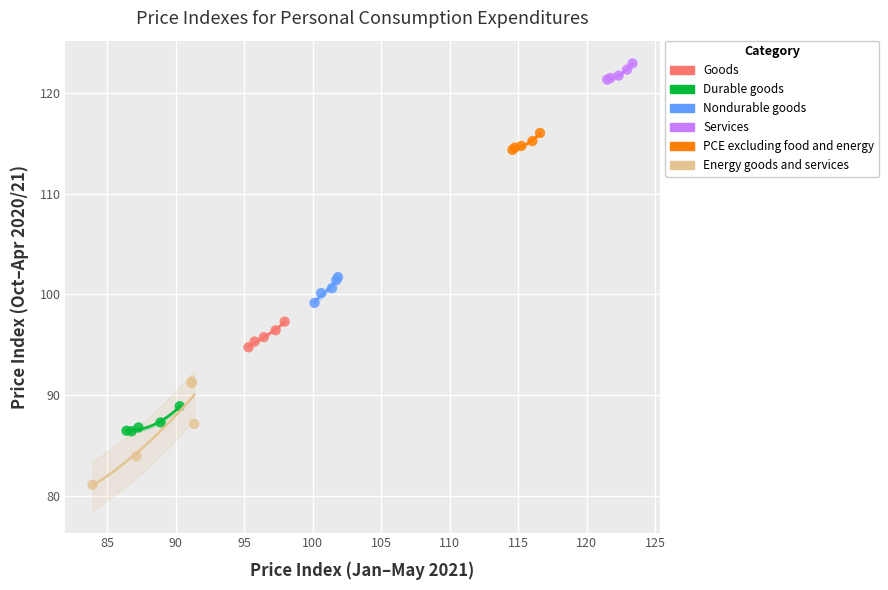

Which series reaches the minimum Y coordinate?

Energy goods and services